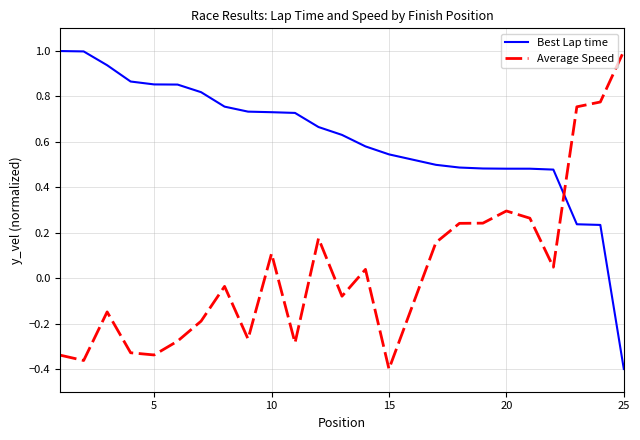

What is the maximum value for Best Lap time?

1.0